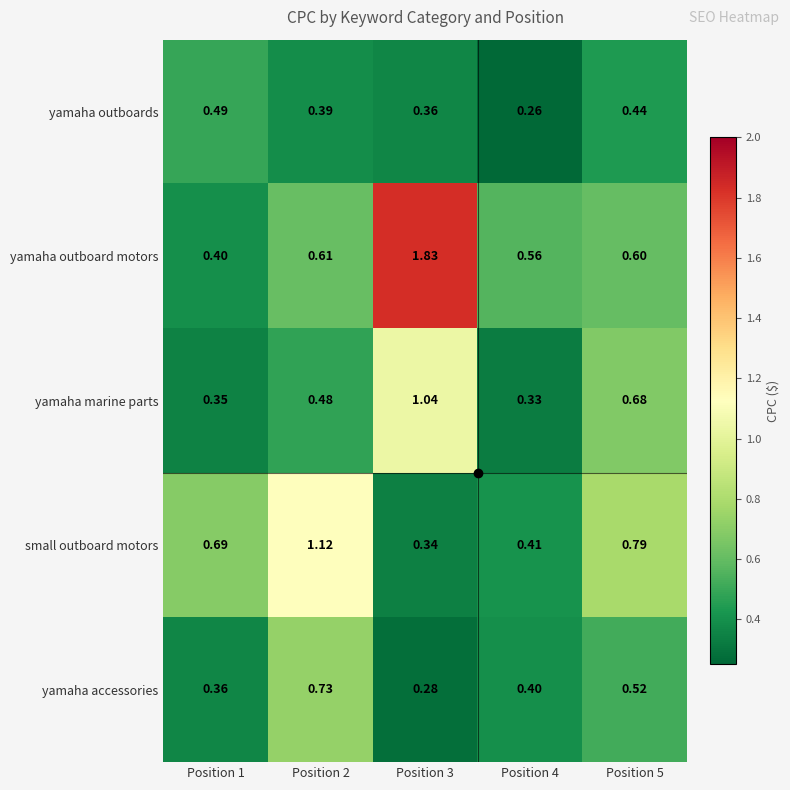

Between Position 1 and Position 3, which series saw the biggest shift?

yamaha outboard motors